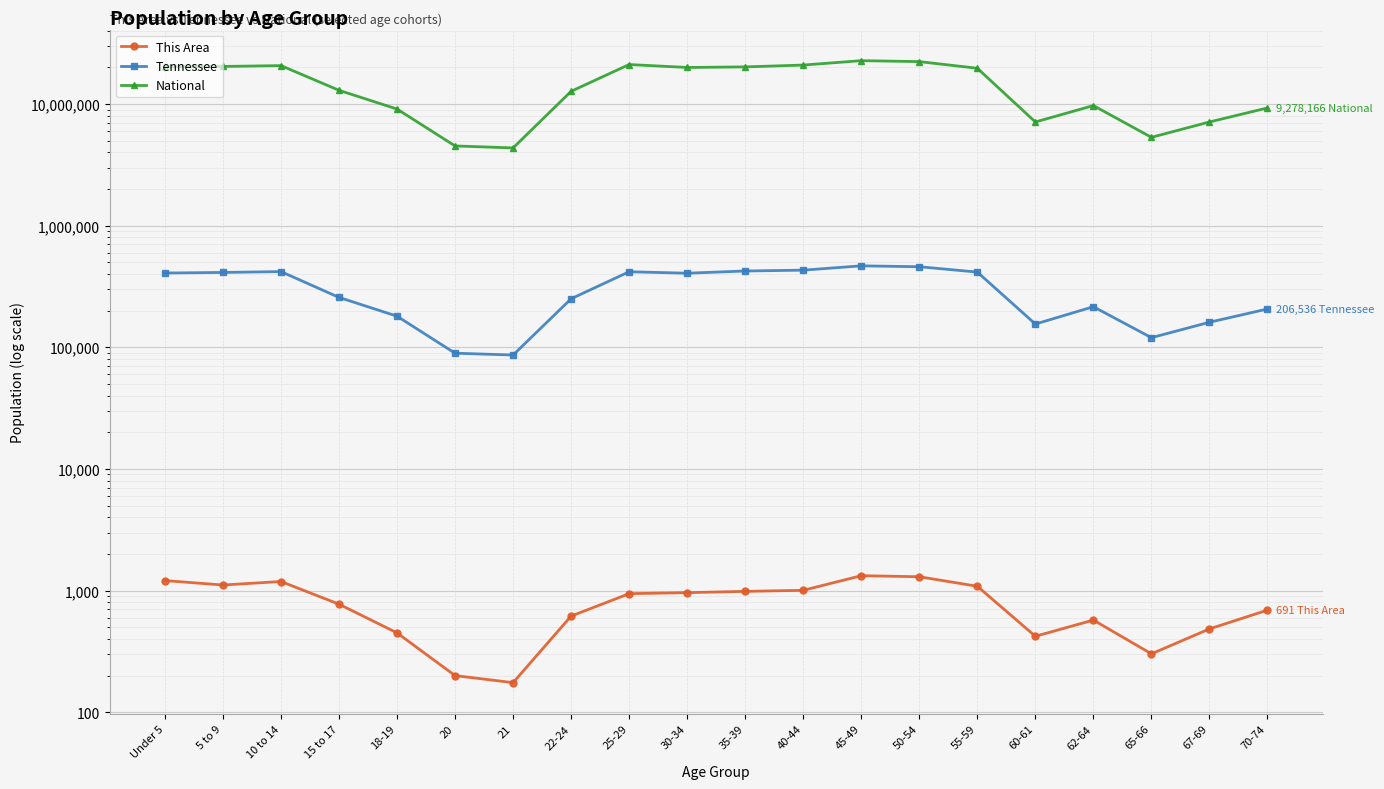

True or false: This Area has a value of 490 at 65-66.

False